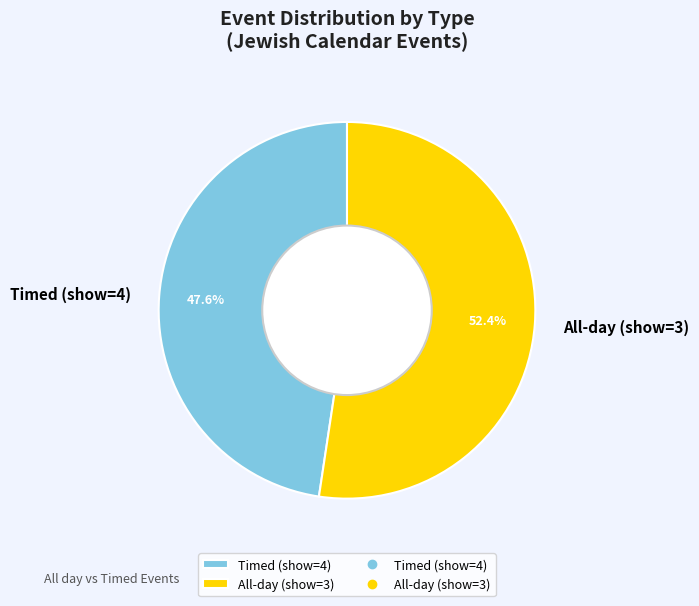

Which slice is the smallest?

Timed (show=4)